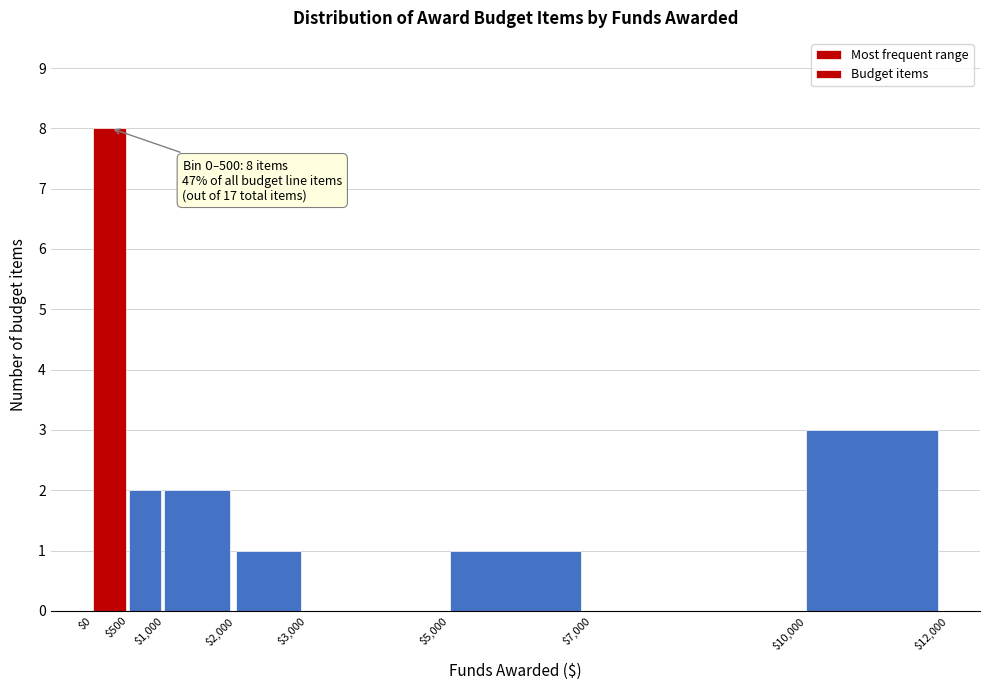

Over which range of the x-axis is the bar tallest?

$0 to $500